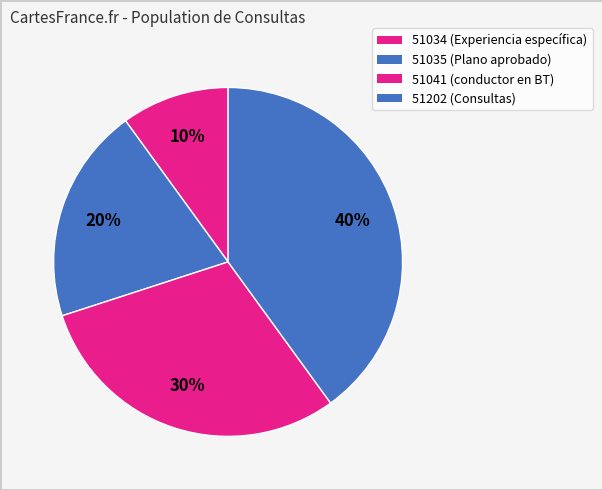

Do 51035 and 51041 together represent more than half of the pie?

No